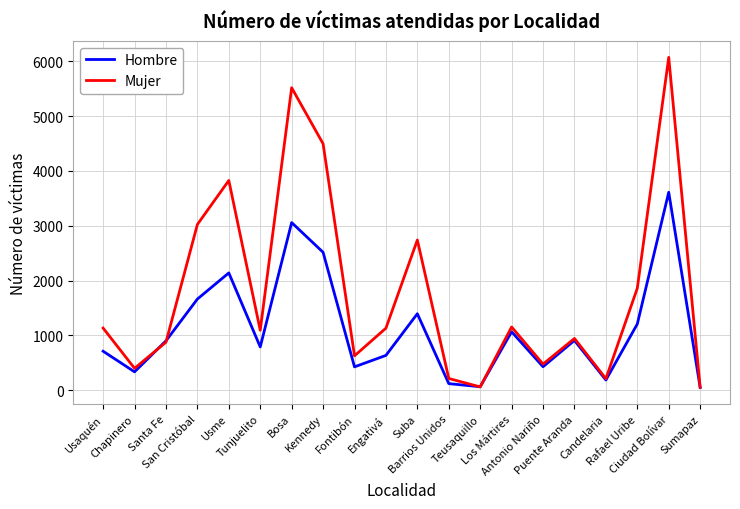

At which category is the sum across all series the highest?

Ciudad Bolívar